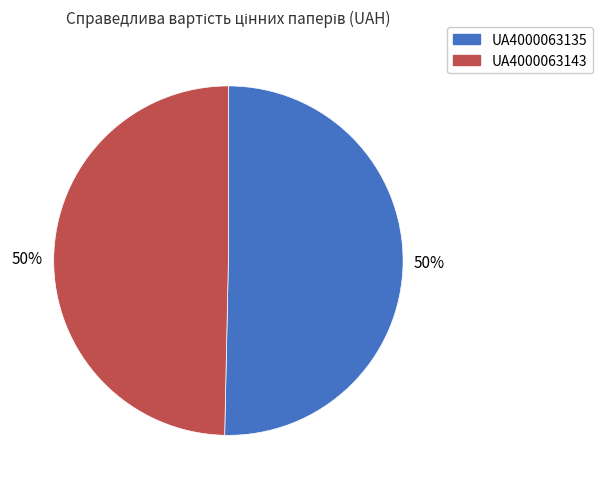

Approximately how many times larger is the value at UA4000063143 compared to UA4000063135?

1.0